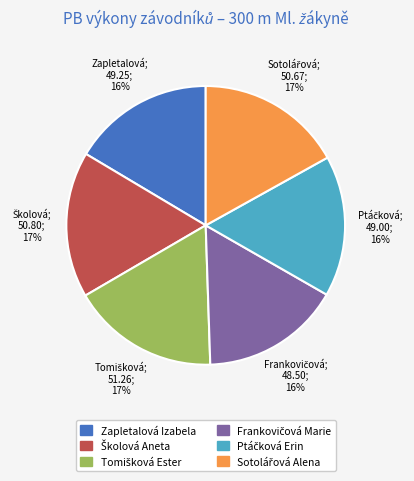

To the nearest percent, what is the average slice percentage?

17%